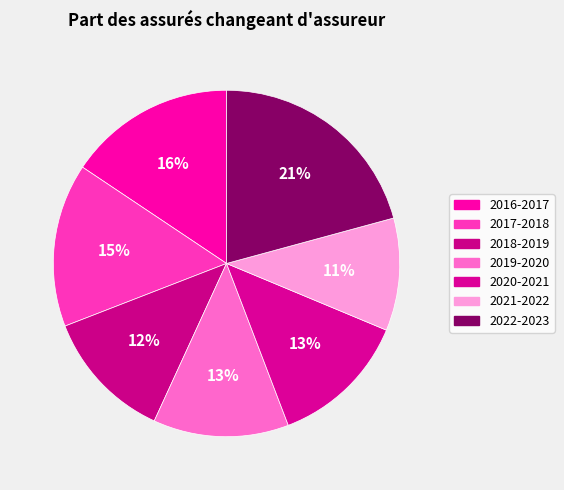

Does 2017-2018 account for over 50% of the chart?

No